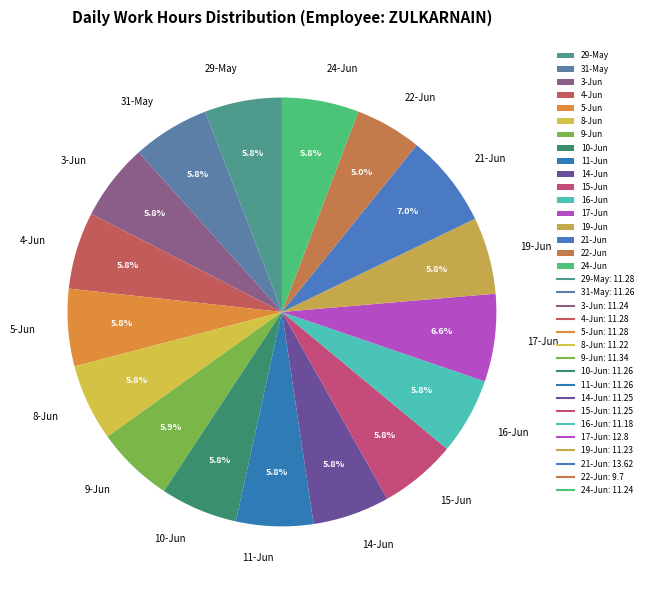

What is the smallest slice in the pie chart?

22-Jun